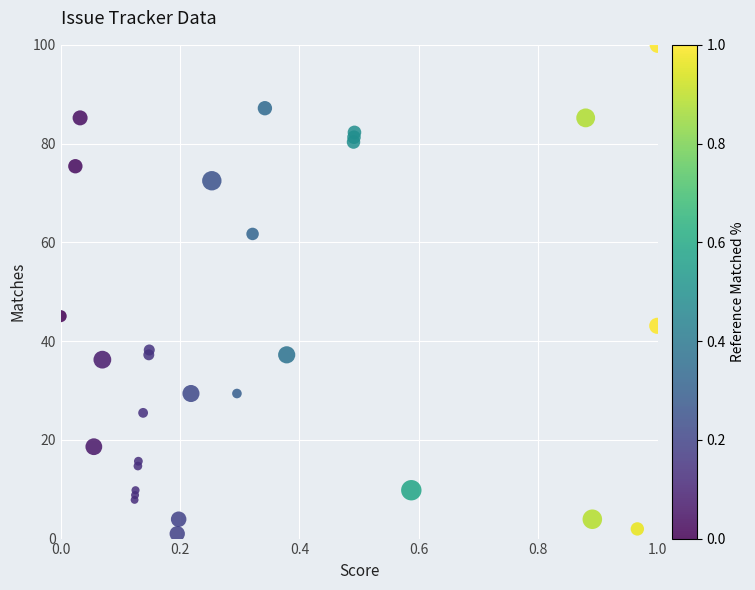

What Y value in the scatter plot is closest to 50?

45.1